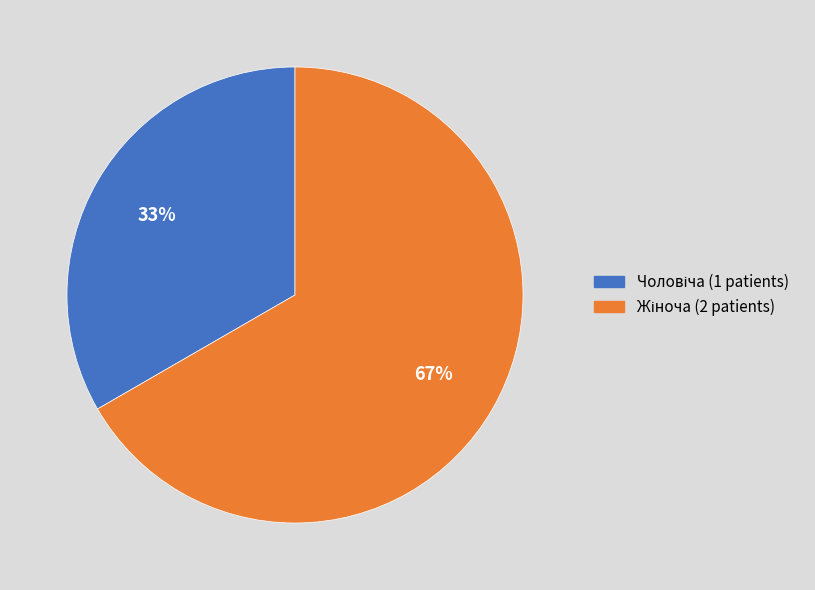

Is there any slice that represents more than half of the pie?

Yes